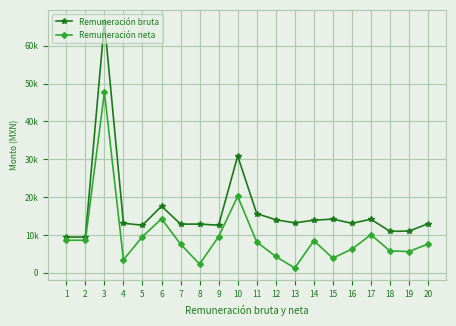

What are all the series names shown in the legend?

Remuneración bruta, Remuneración neta